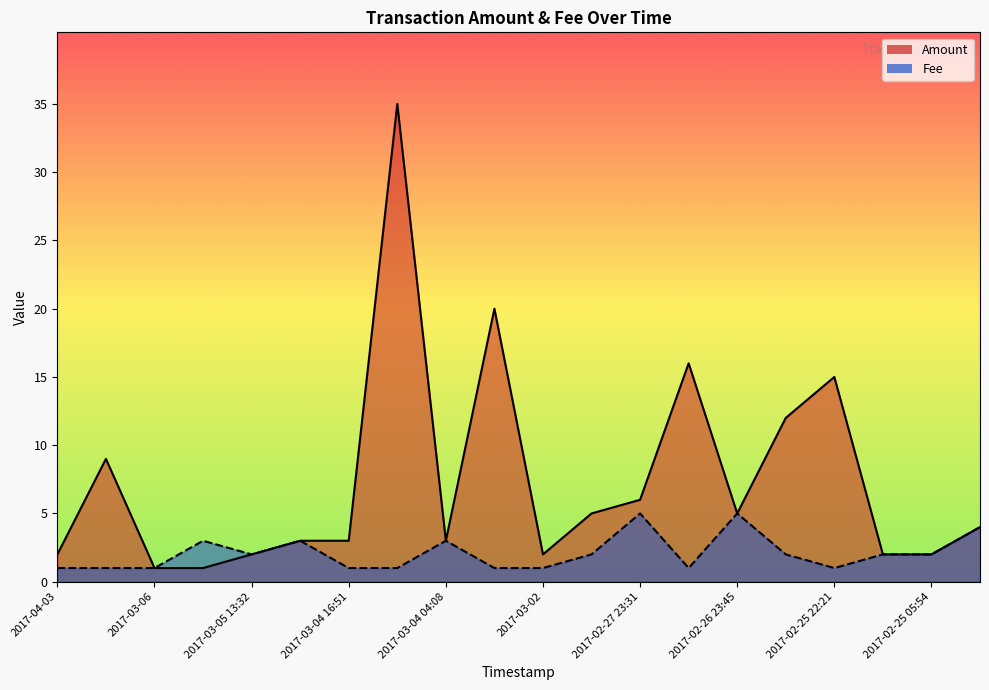

What is the label of the 7th point from the left?

2017-03-04 16:51